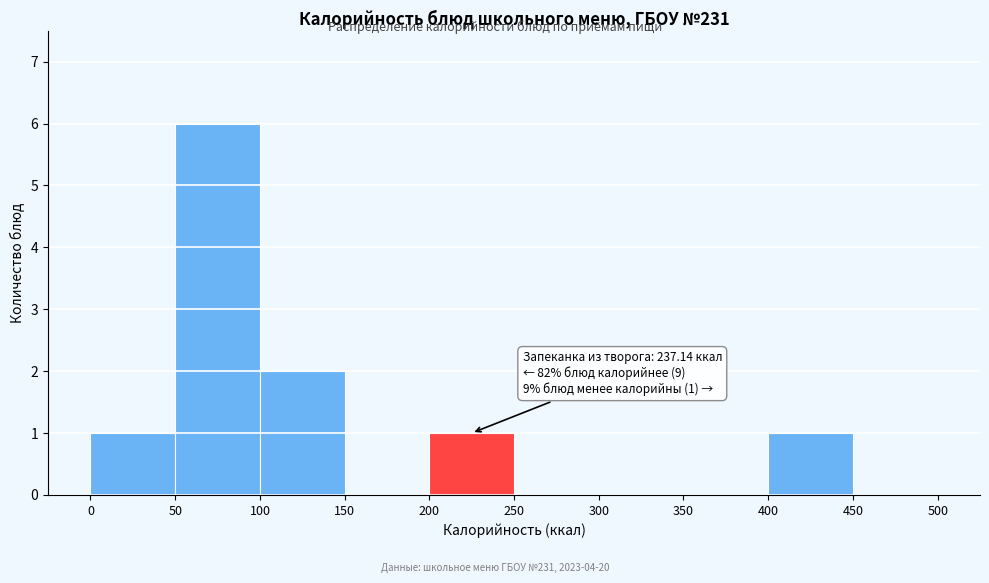

Over which range of the x-axis is the bar tallest?

50 to 100